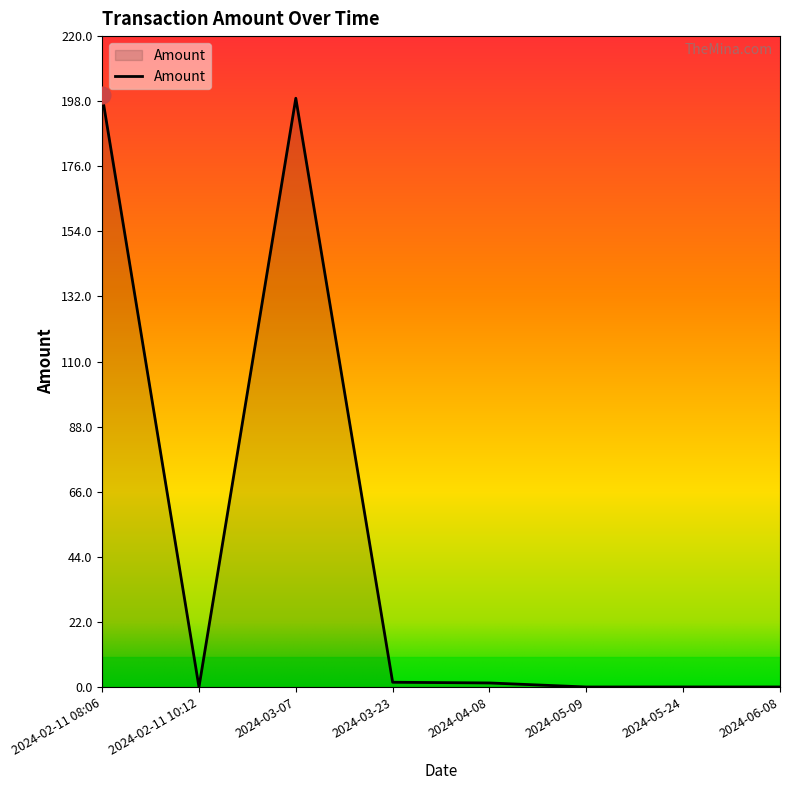

The value at 2024-03-07 is 97.7. True or false?

False